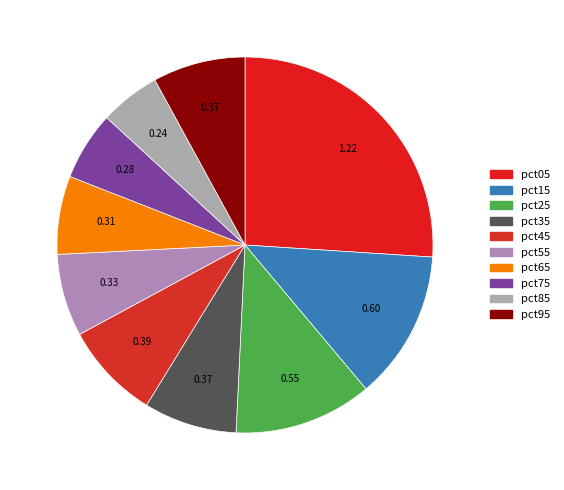

What percentage is the pct45 slice, to the nearest percent?

8%